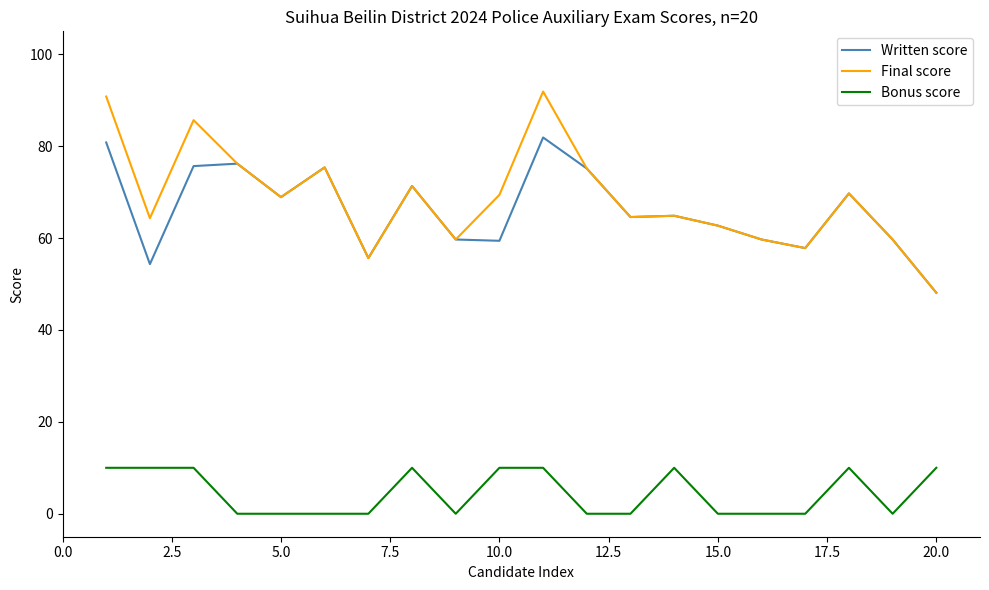

What are all the series names shown in the legend?

Written score, Final score, Bonus score